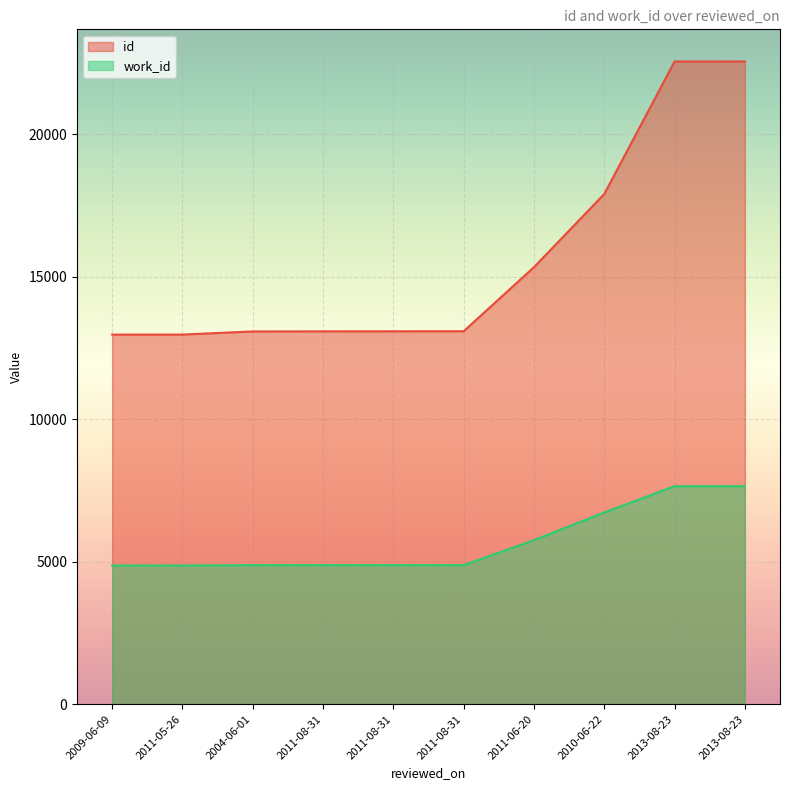

What is the smallest value displayed?

4866